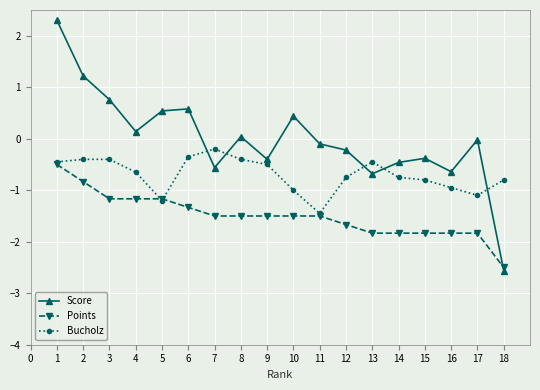

Which series changed the most between 1 and 16?

Score